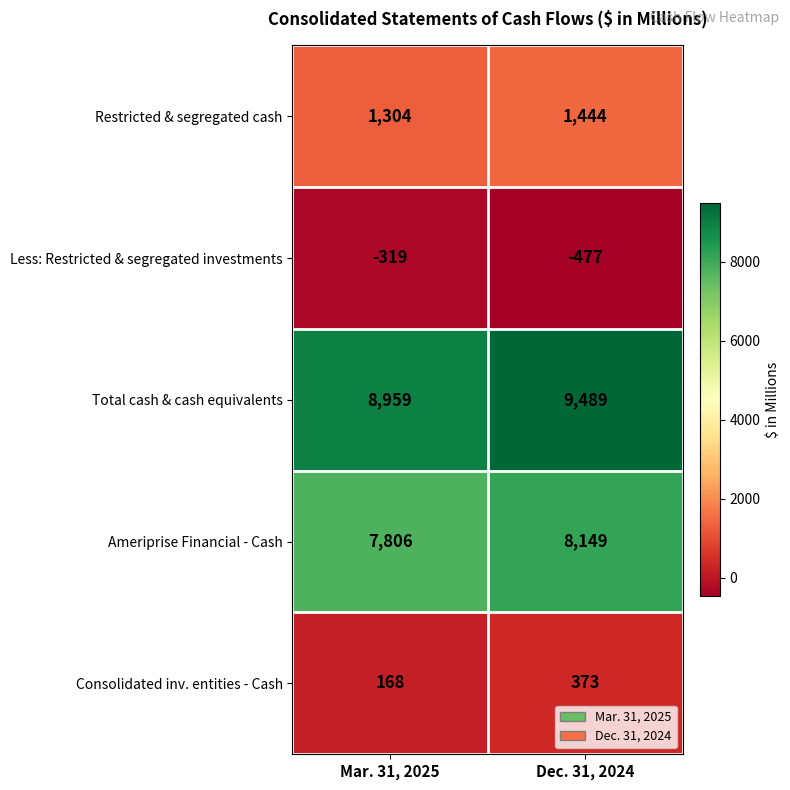

Reading left to right, transcribe all the data shown in this chart.

Restricted & segregated cash: 1304	1444
Less: Restricted & segregated investments: -319	-477
Total cash & cash equivalents: 8959	9489
Ameriprise Financial - Cash: 7806	8149
Consolidated inv. entities - Cash: 168	373